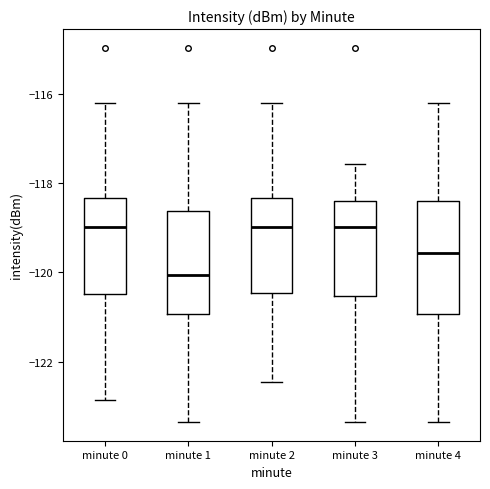

Which box is the tallest, from its lower edge to its upper edge?

minute 4